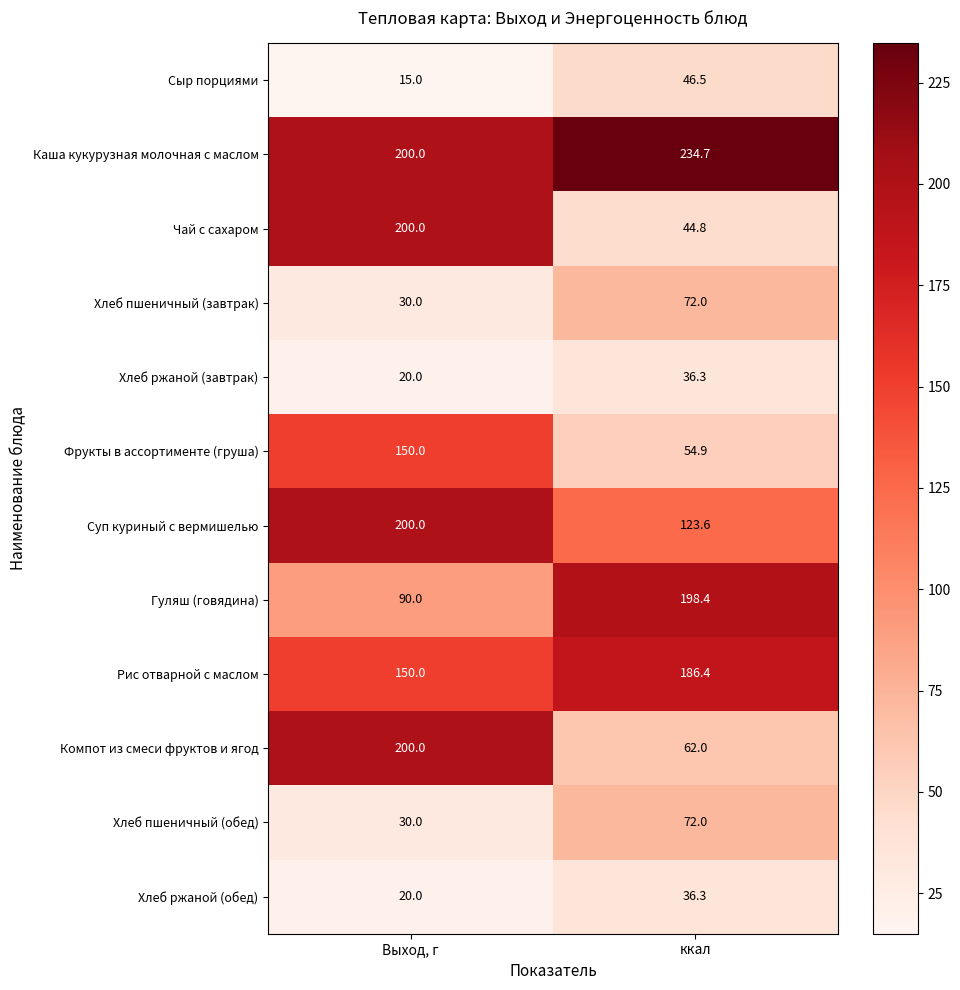

What is the difference between the highest and lowest values at Выход, г?

185.0